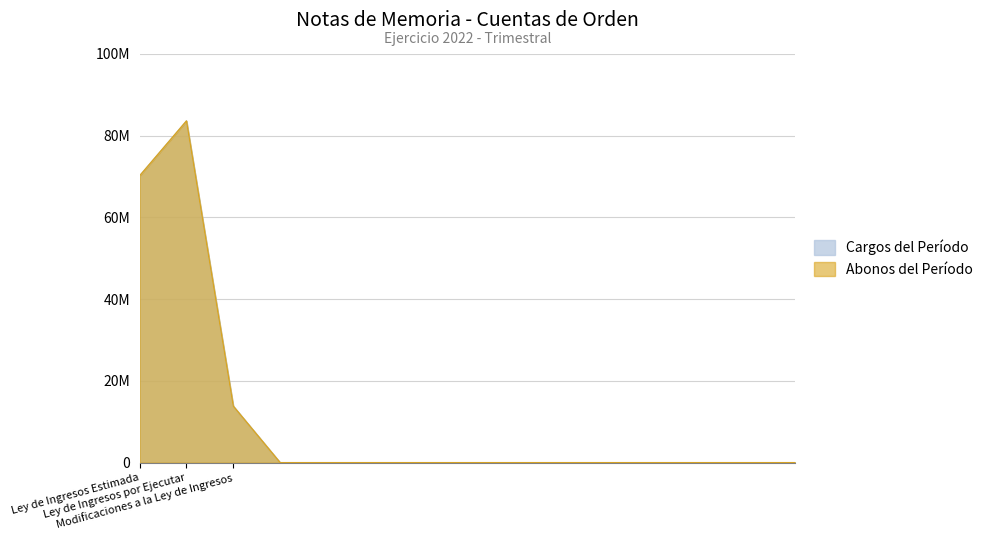

True or false: Abonos del Período and Cargos del Período cross at least once.

False